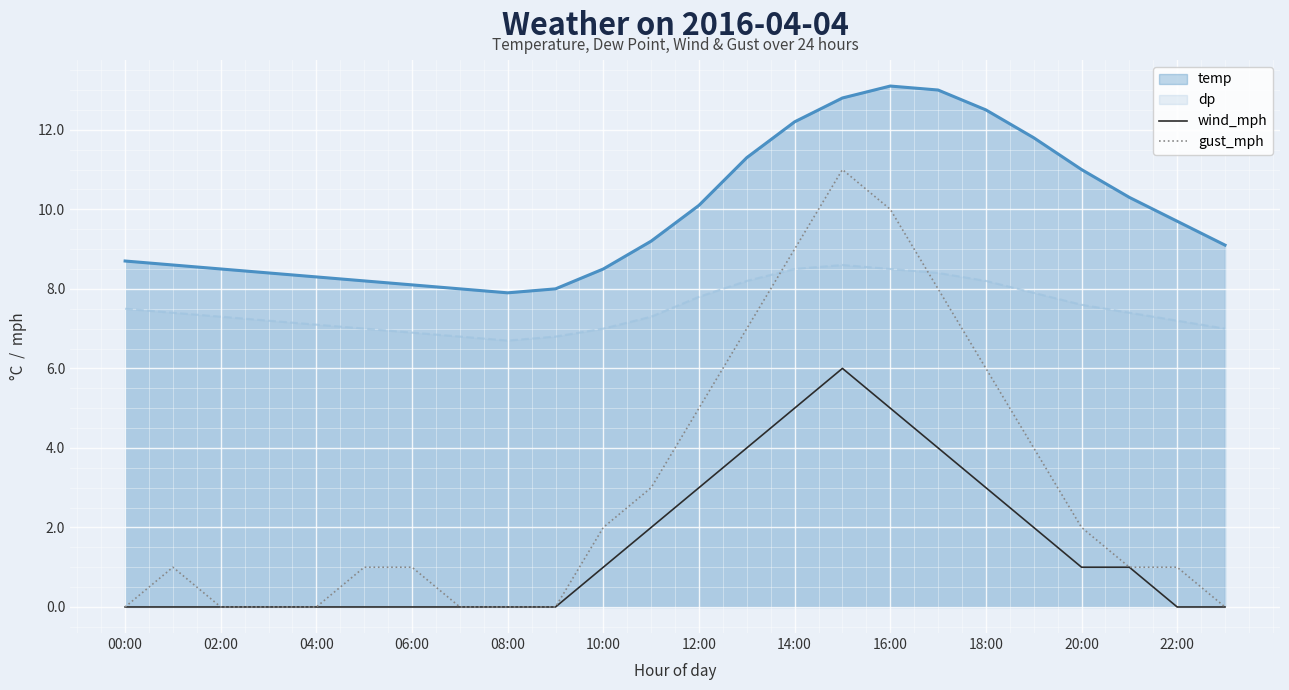

Is it true that wind_mph equals -4 at 16:00?

False